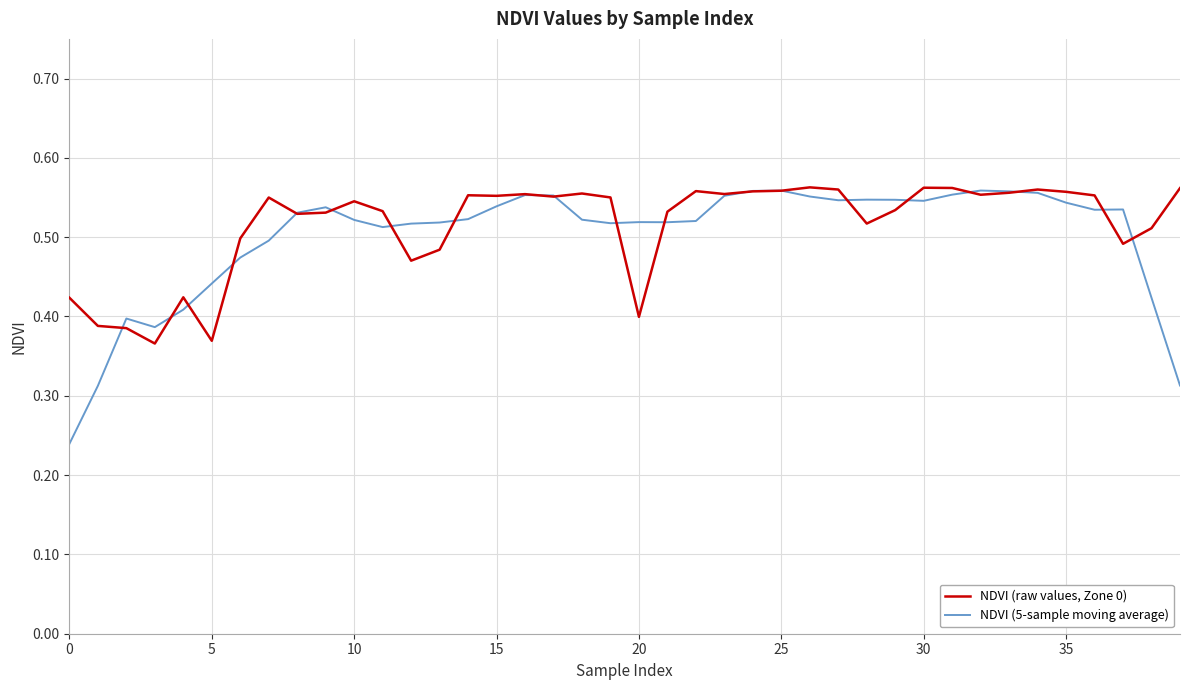

List the series in order of their overall mean, highest first.

NDVI (raw values, Zone 0), NDVI (5-sample moving average)